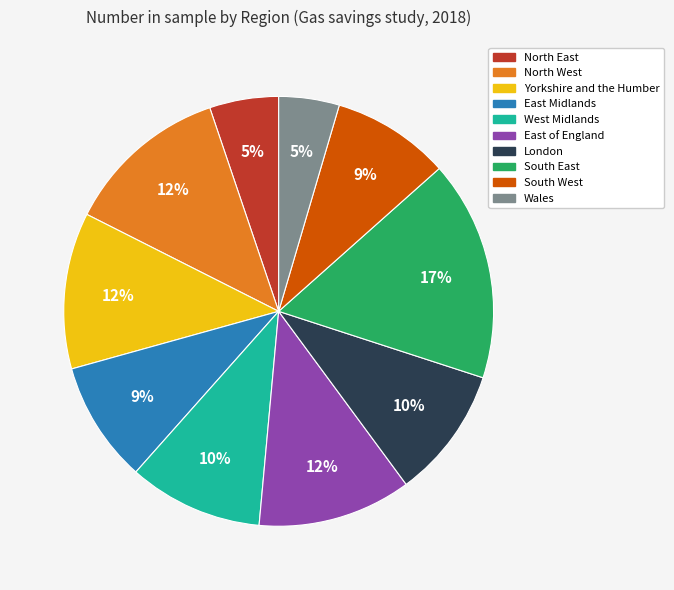

What is the largest slice in the pie chart?

South East